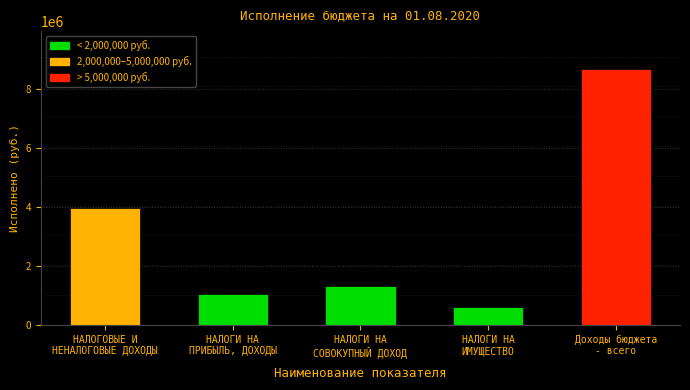

Reading left to right, extract all data points from this chart.

НАЛОГОВЫЕ И
НЕНАЛОГОВЫЕ ДОХОДЫ=3955583.8	НАЛОГИ НА
ПРИБЫЛЬ, ДОХОДЫ=1048537.6	НАЛОГИ НА
СОВОКУПНЫЙ ДОХОД=1321156.9	НАЛОГИ НА
ИМУЩЕСТВО=599125.1	Доходы бюджета
- всего=8667790.7